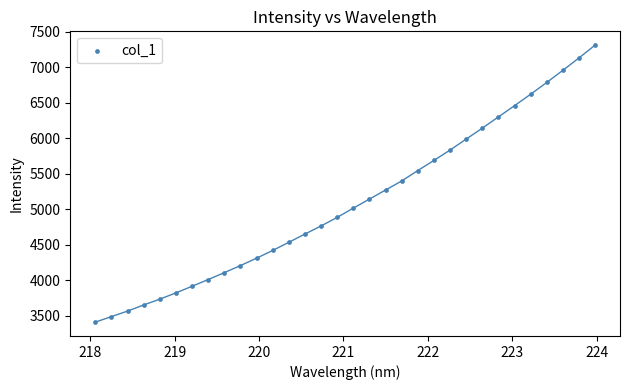

What is the range of Y values (max minus min)?

3898.9